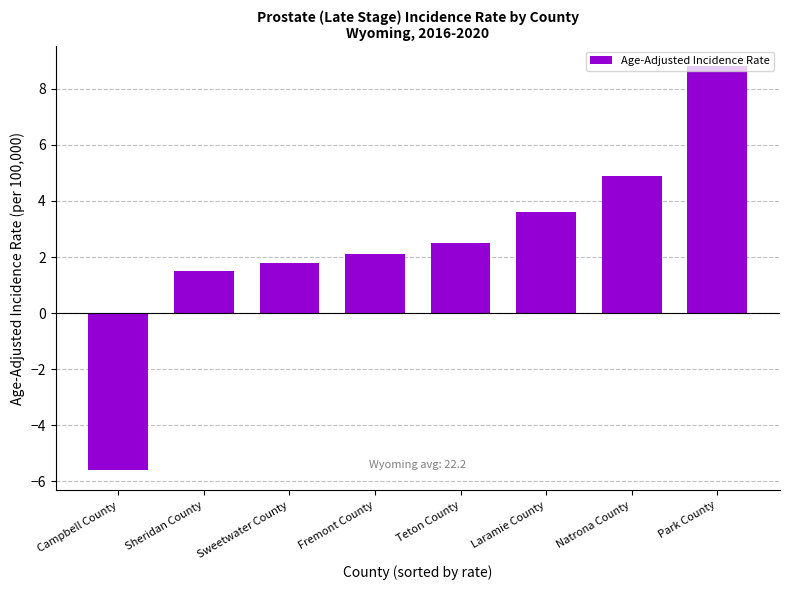

Reading left to right, list all the values displayed in this chart.

-5.6	1.5	1.8	2.1	2.5	3.6	4.9	8.8